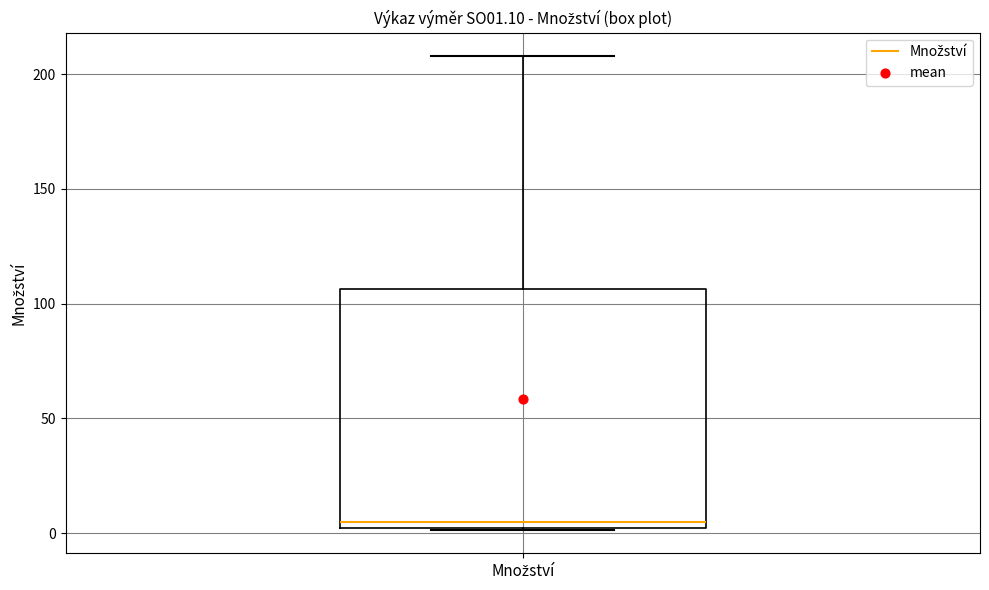

Transcribe this box plot: give where the median line is, the range the box spans, and where the two whiskers end, as read against the y-axis. The values are not printed on the chart, so give them approximately, as read against the axis.

median 5, box 0 to 105, whiskers 0 to 210